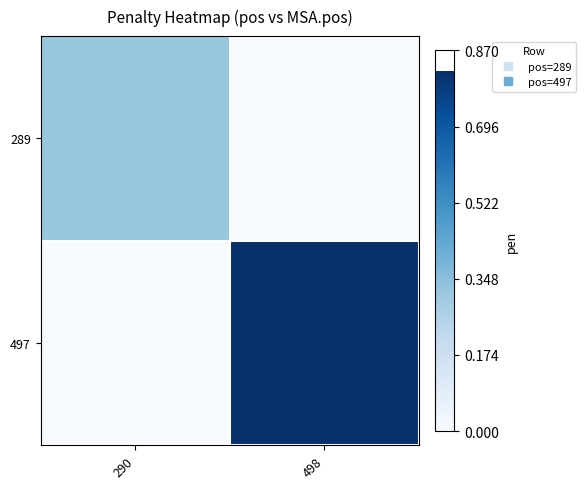

At 290, list the series in order from largest to smallest.

289, 497